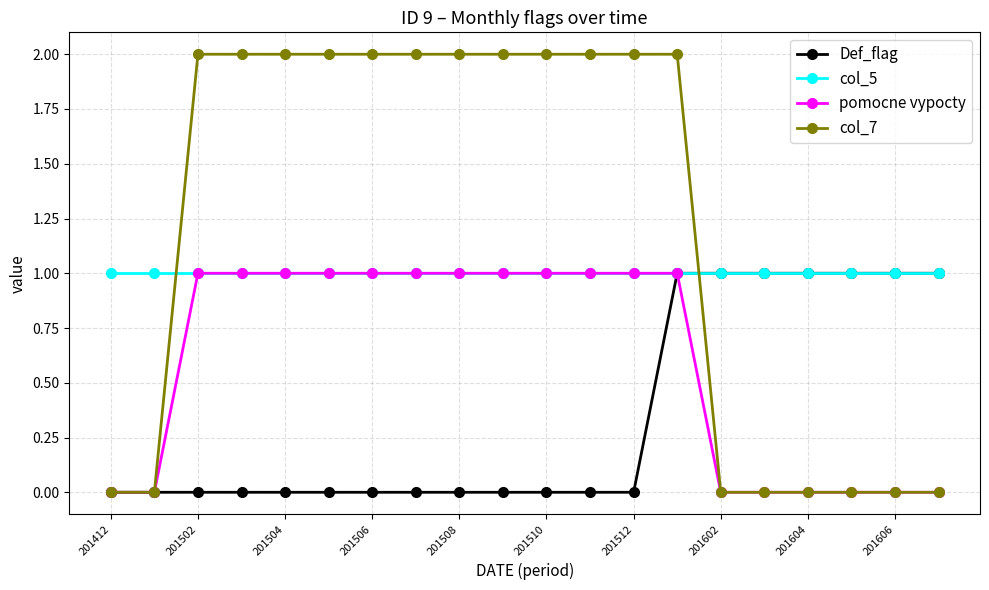

After their last crossing, which series has the higher values: col_5 or col_7?

col_5